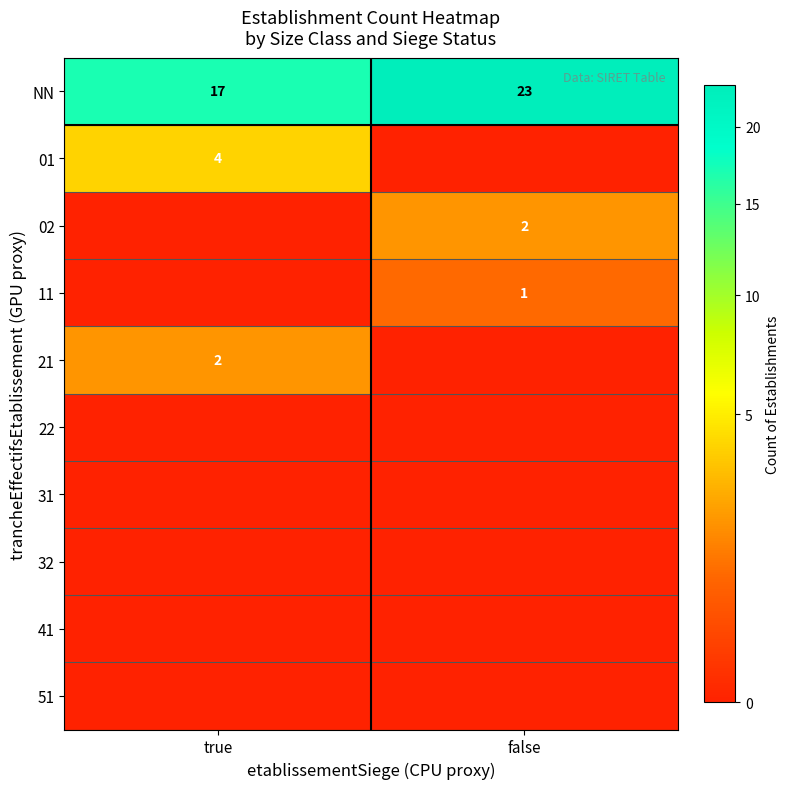

True or false: NN has a value of 11.7 at false.

False